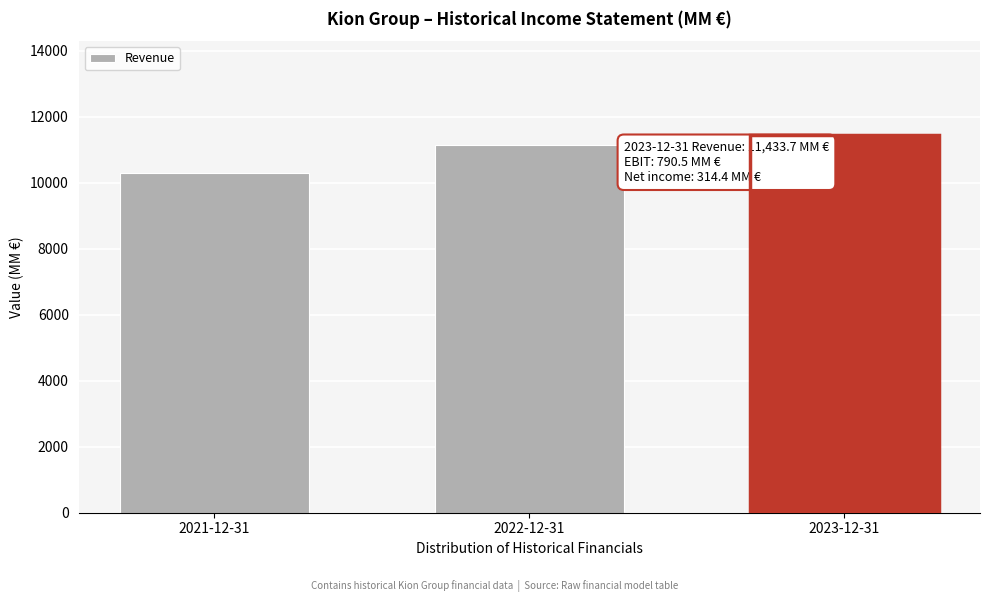

Reading left to right, transcribe all the data shown in this chart.

10294.3	11135.6	11433.7